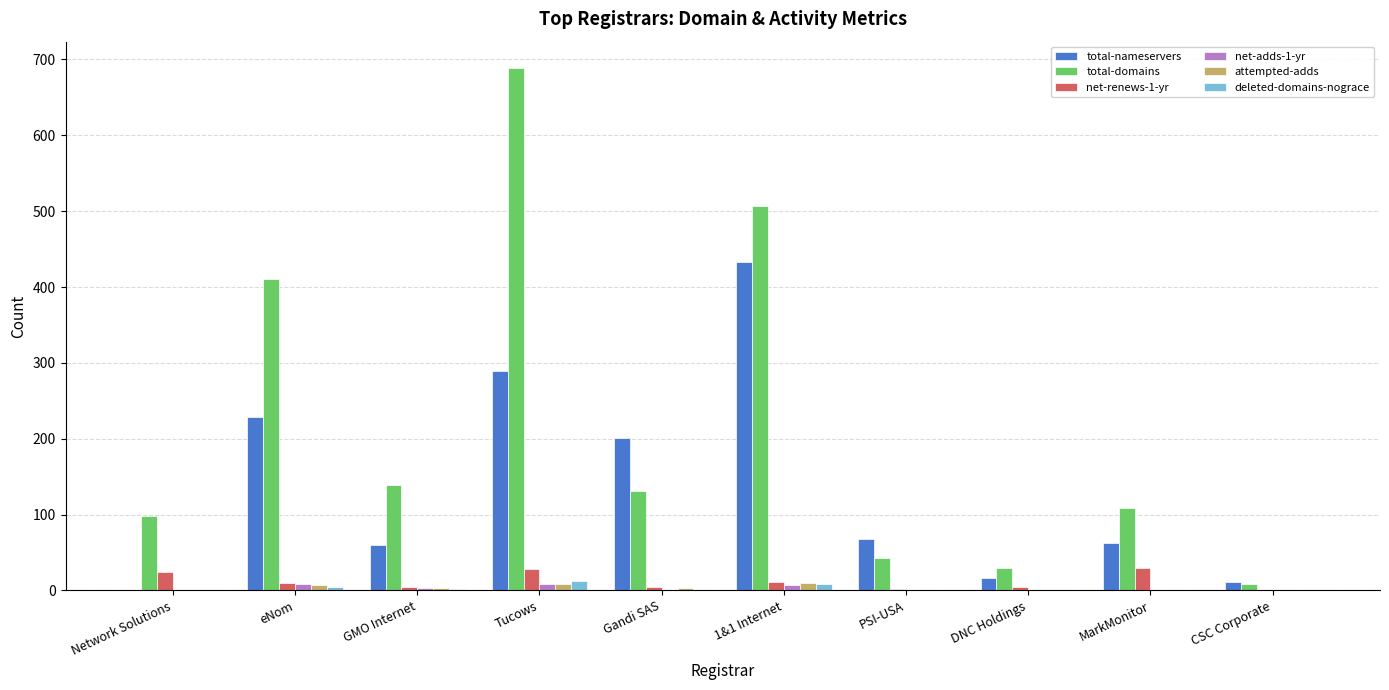

Is the value of deleted-domains-nograce at CSC Corporate greater than the value of total-nameservers at PSI-USA?

No